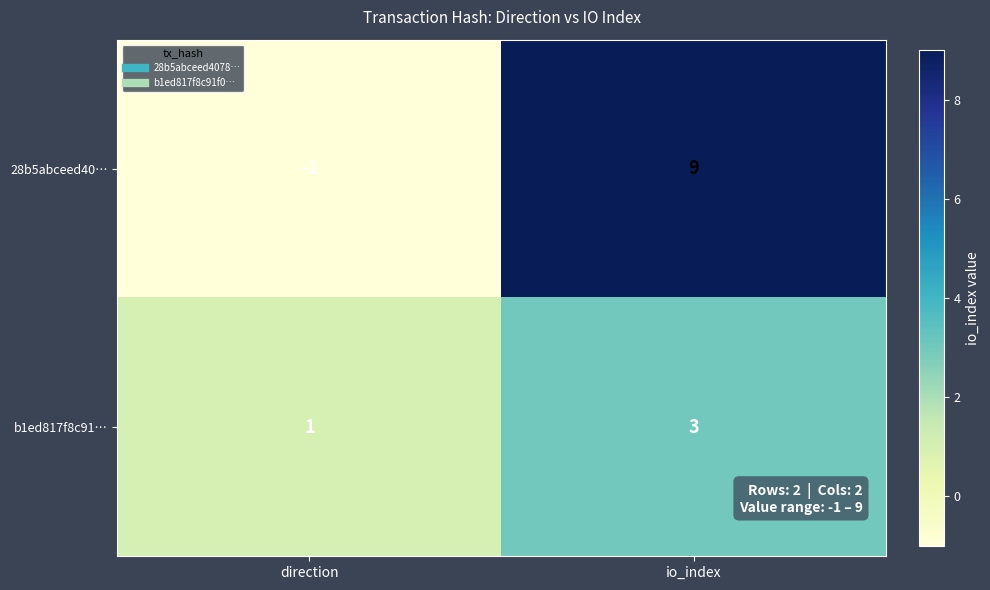

At direction, list the series in order from smallest to largest.

28b5abceed40…, b1ed817f8c91…